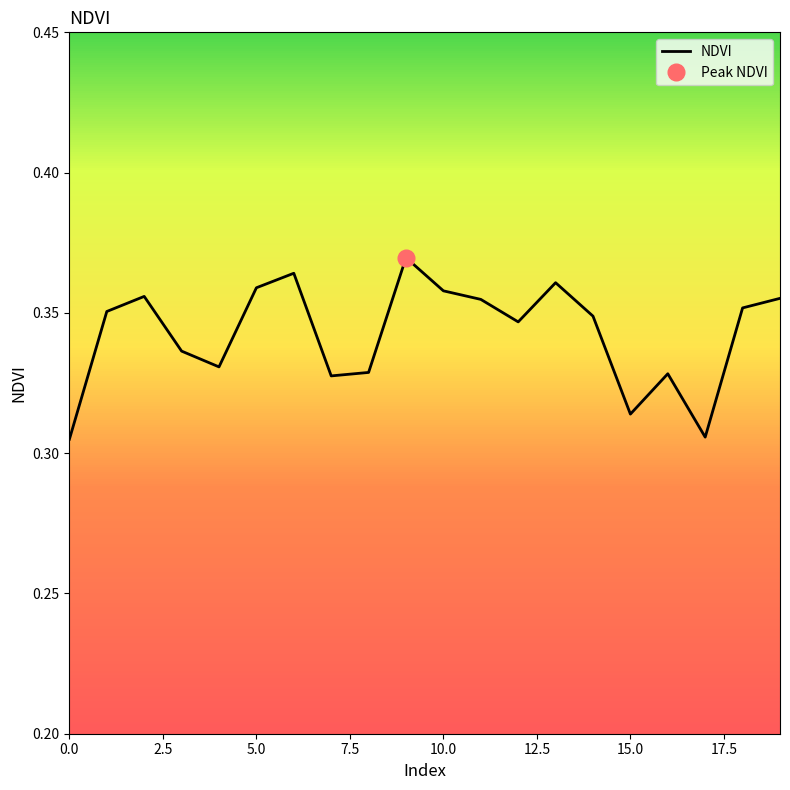

What is the average value?

0.3